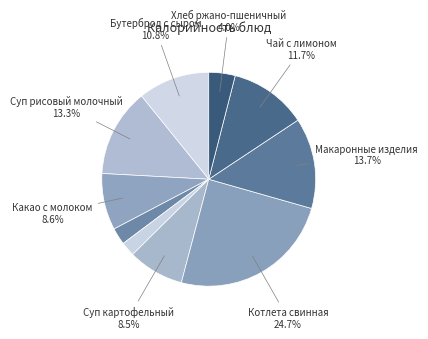

Which slice is the largest?

Котлета свинная